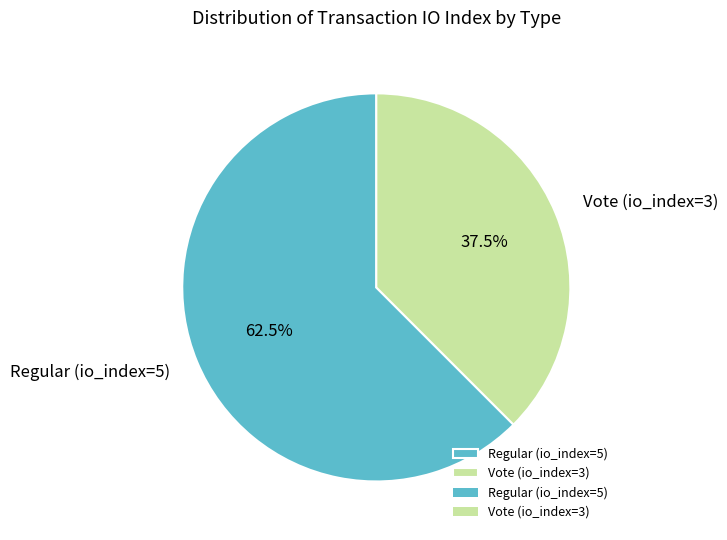

Rank the categories by value from lowest to highest.

Vote (io_index=3), Regular (io_index=5)